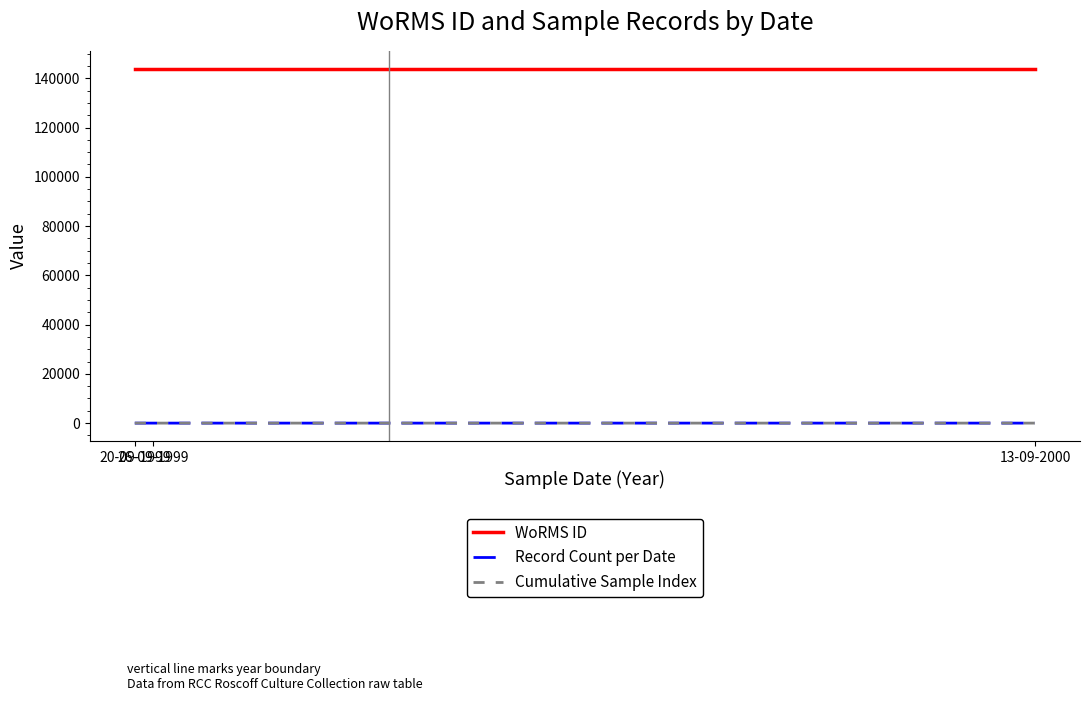

What is the highest value of the Cumulative Sample Index series?

4